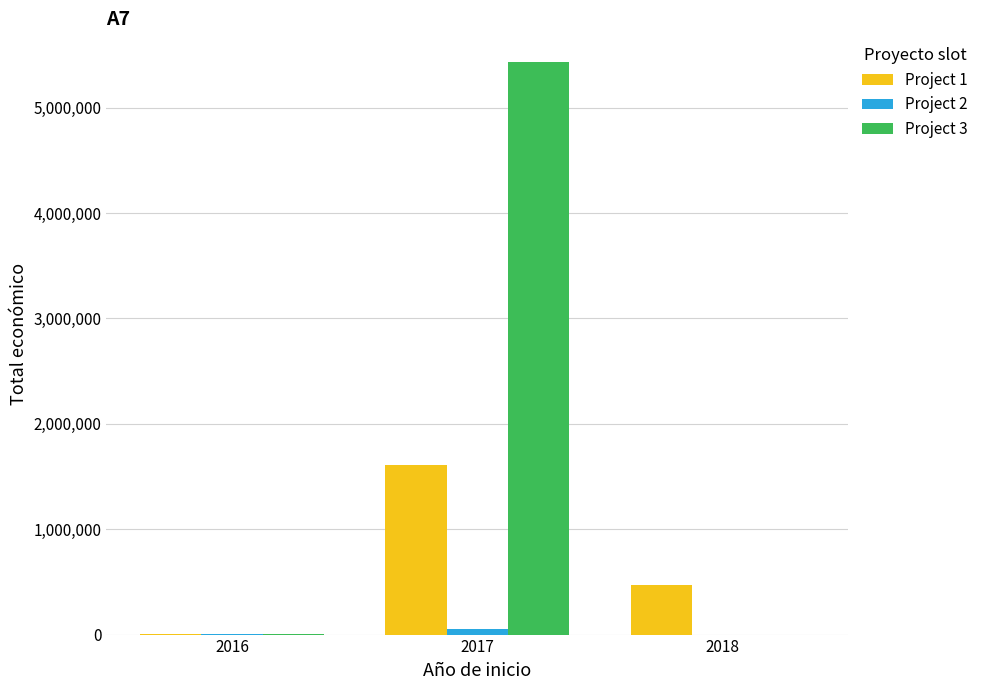

At which category is the sum across all series the highest?

2017